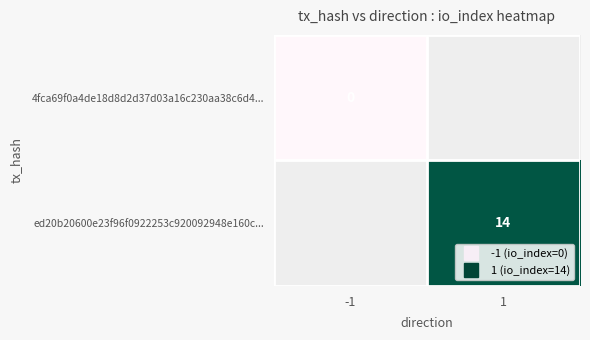

Which label corresponds to the largest value in the chart?

1